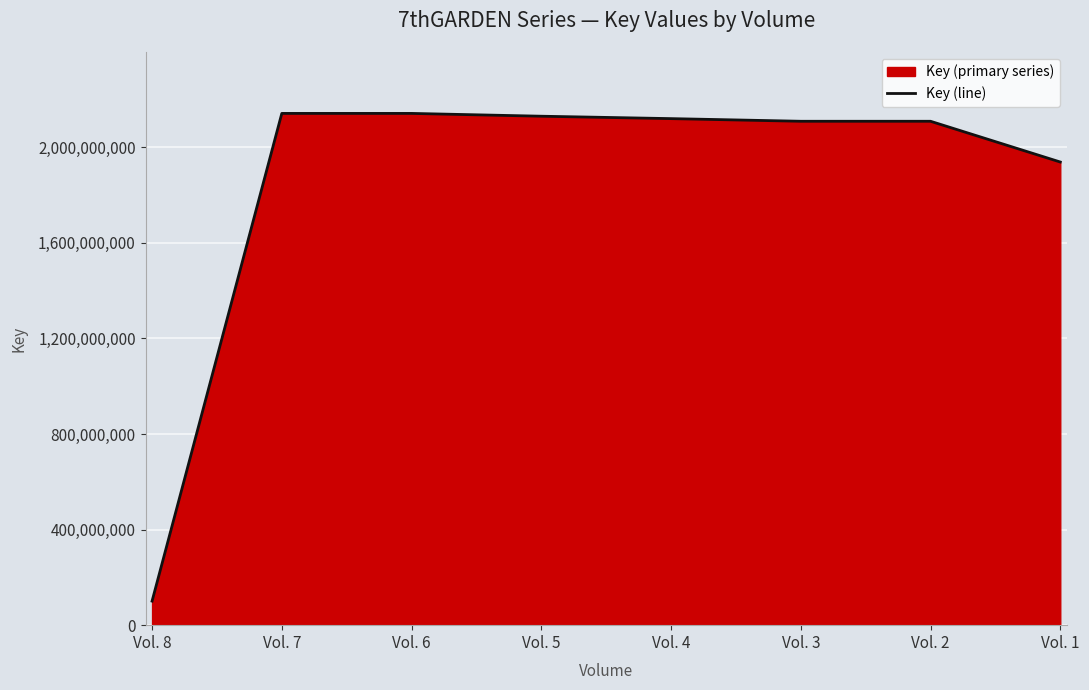

Does the chart display data point markers on the line(s)?

No